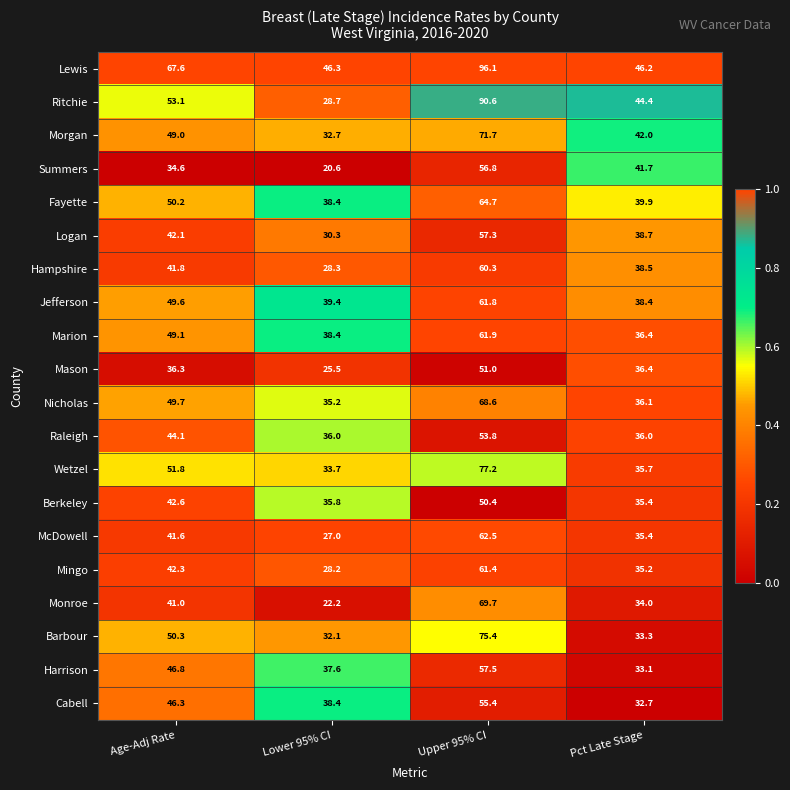

True or false: Mason has a value of 57.1 at Pct Late Stage.

False